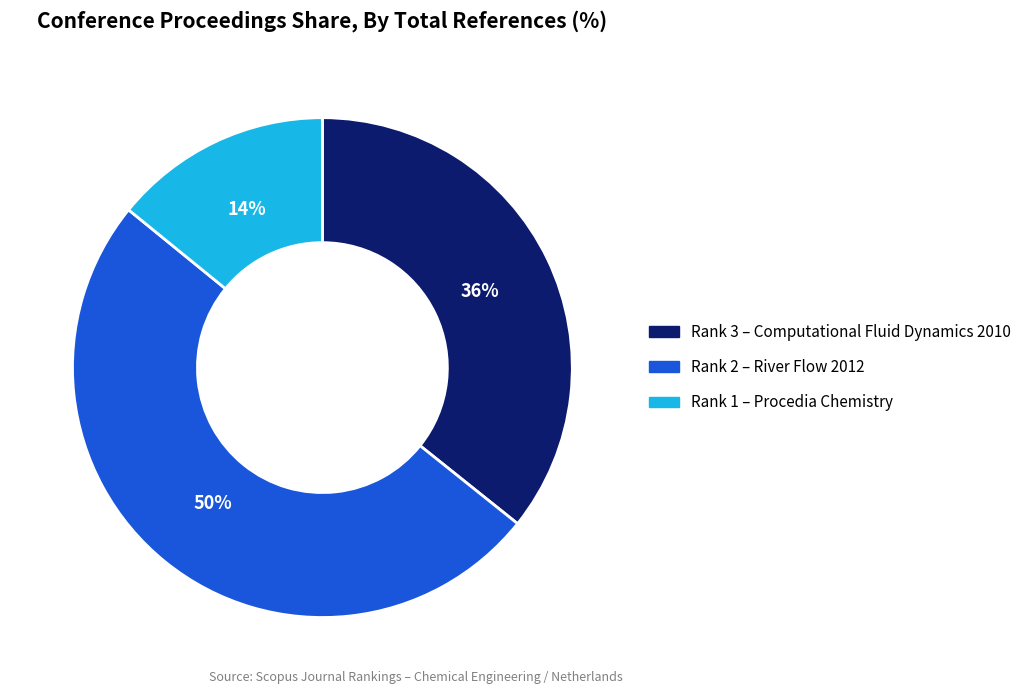

How many slices are in this pie chart?

3